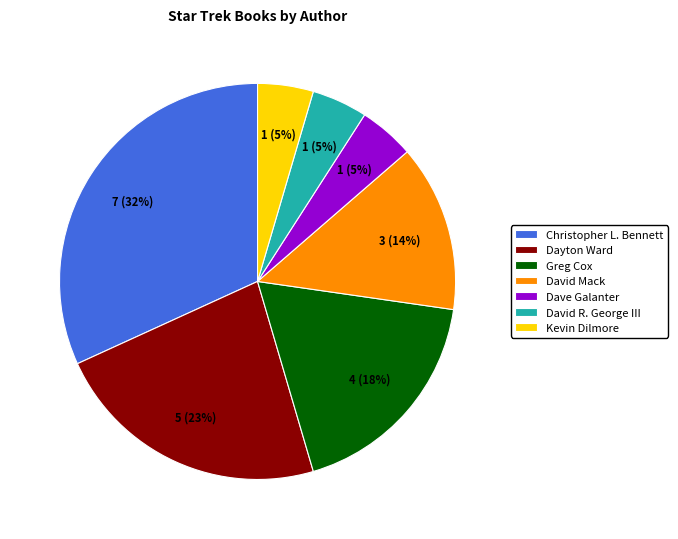

Is Dayton Ward the majority of the pie?

No